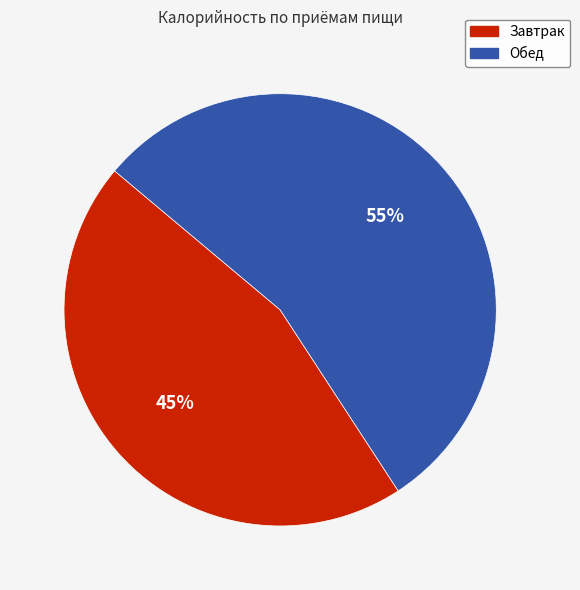

How many slices are in this pie chart?

2